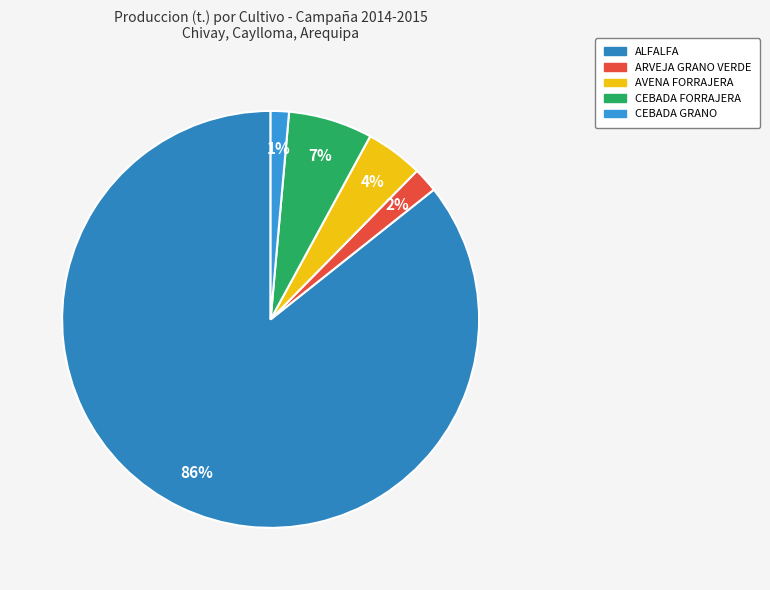

The CEBADA GRANO slice represents 1% of the pie. True or false?

True